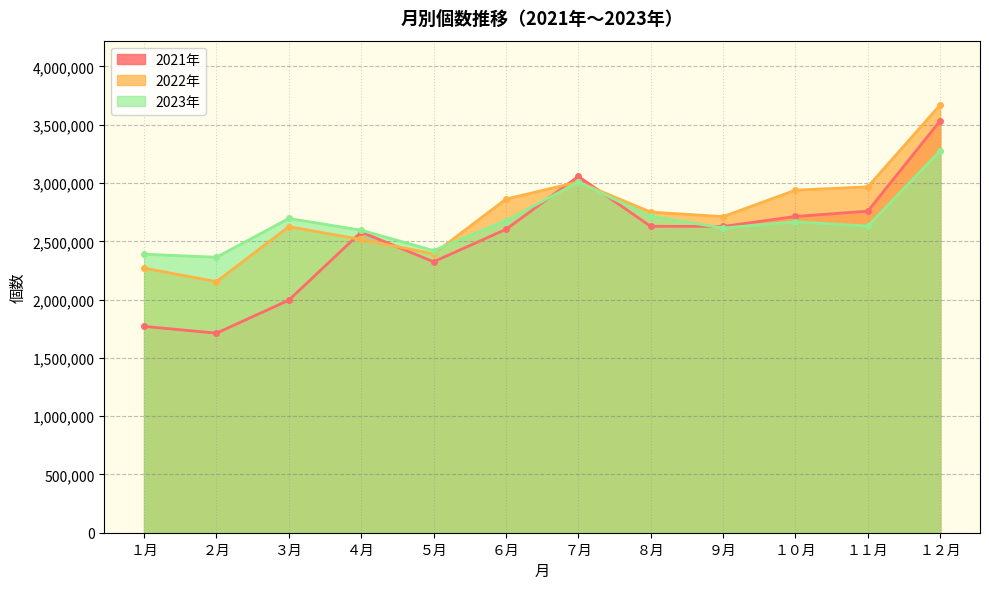

Reading left to right, what are all the values shown in this chart?

2021年: 1770206	1711850	1995140	2579757	2324364	2602408	3057166	2628671	2627524	2712863	2758627	3534275
2022年: 2269915	2153788	2625479	2515585	2392326	2862313	3009483	2750804	2711779	2938648	2967316	3670614
2023年: 2389358	2363192	2696022	2595209	2420336	2677580	3006901	2714349	2614148	2667181	2630762	3275979